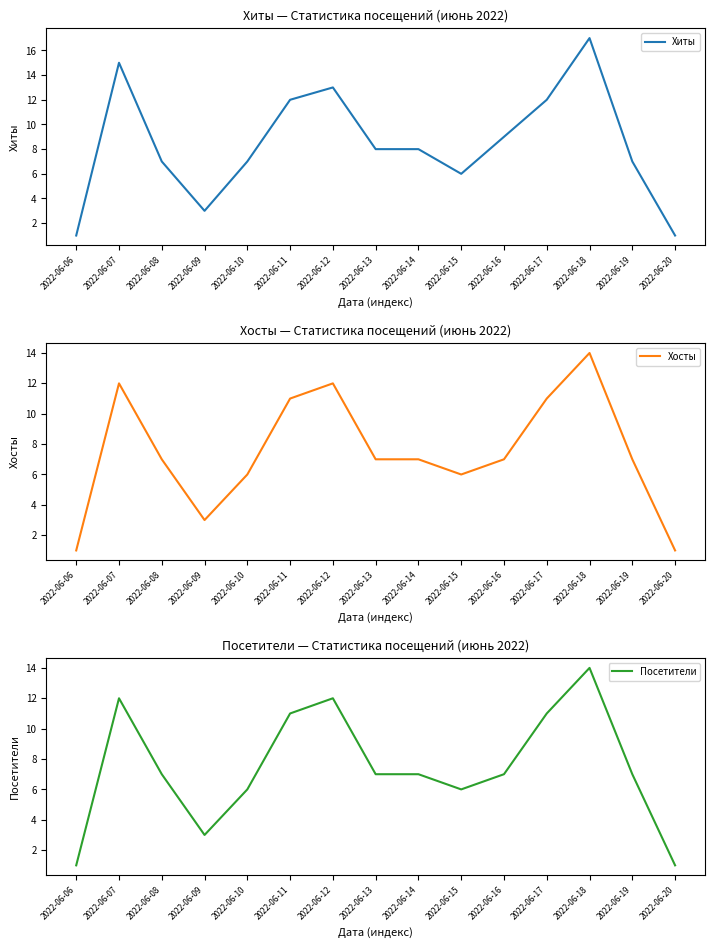

At which category does Хосты reach its first local peak?

2022-06-07